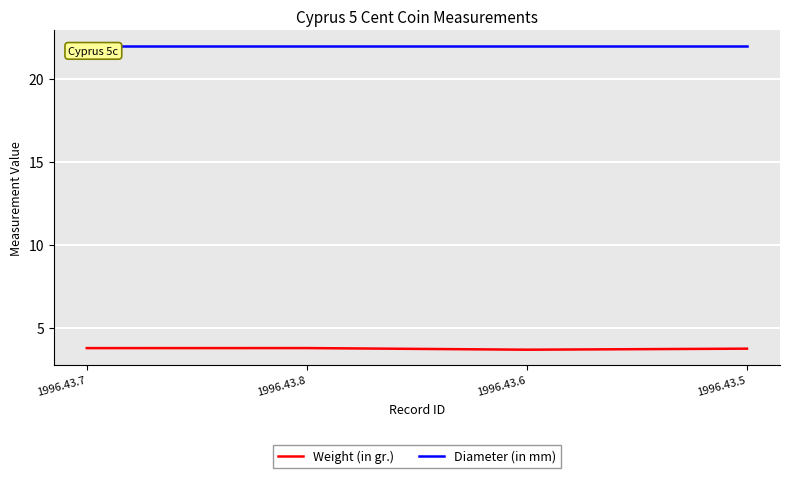

Read the Diameter (in mm) value at 1996.43.6.

22.0